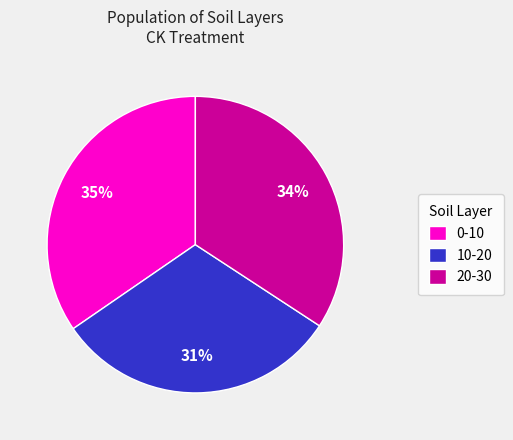

How many slices are in this pie chart?

3